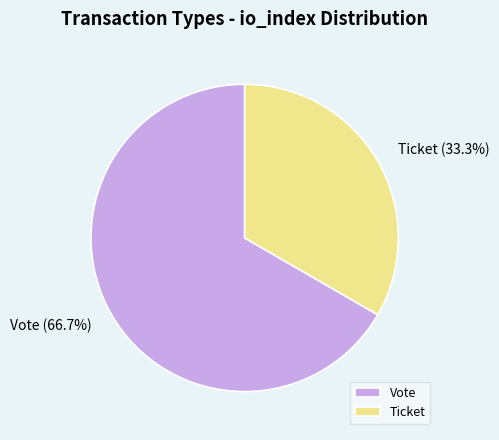

Which category has the smallest portion of the pie?

Ticket